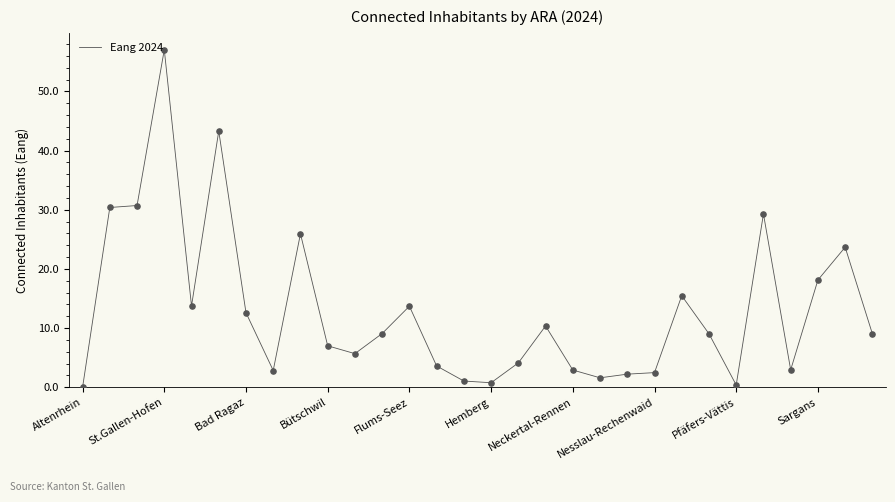

What is the difference between the maximum and minimum values?

57.0